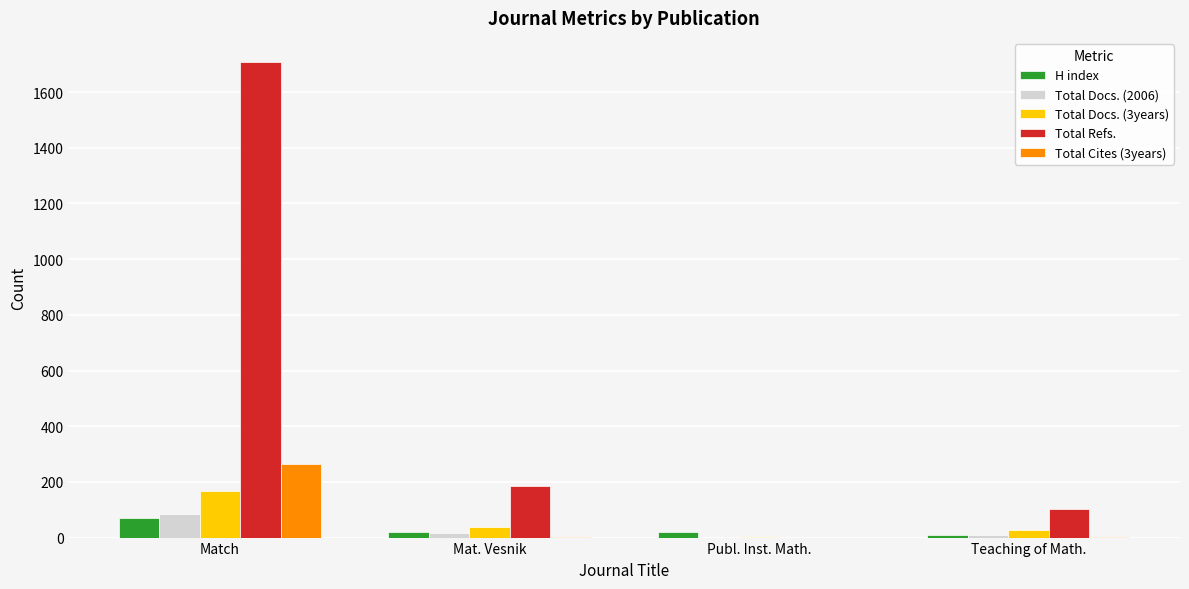

Between Mat. Vesnik and Publ. Inst. Math., which series saw the biggest shift?

Total Refs.